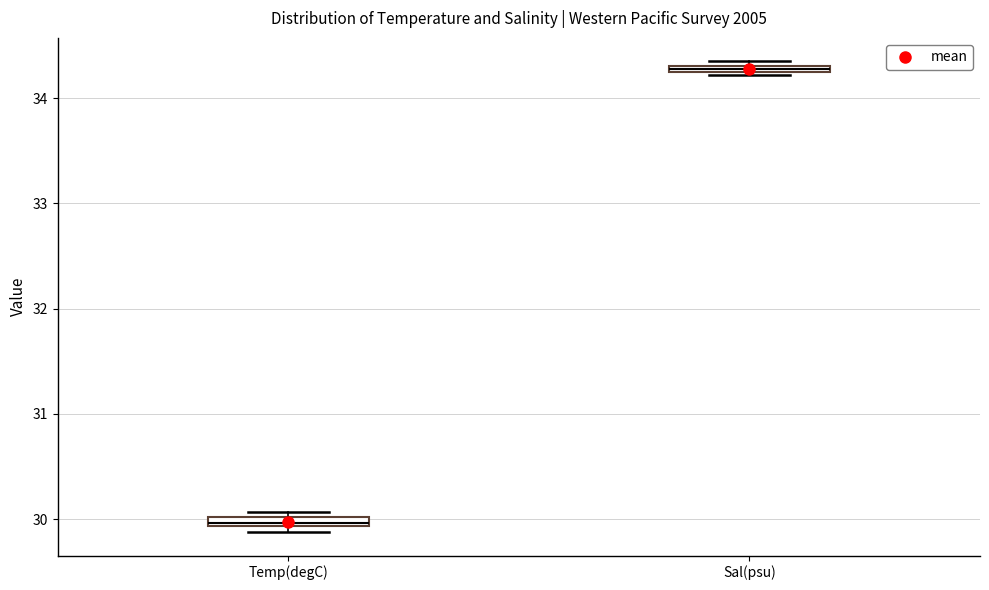

Where is the upper edge of the box for Temp(degC) on the y-axis? The values are not printed on the chart, so give them approximately, as read against the axis.

30.0